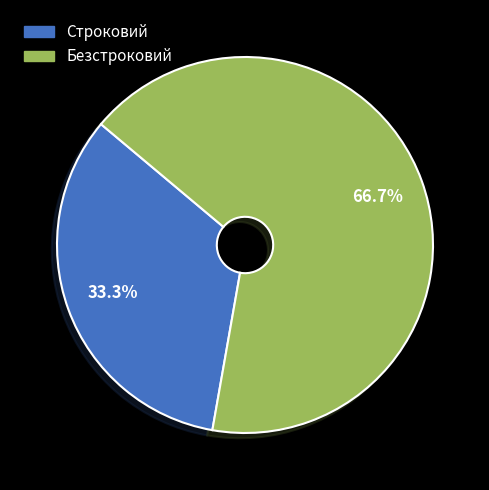

To the nearest percent, what portion does Безстроковий represent?

67%